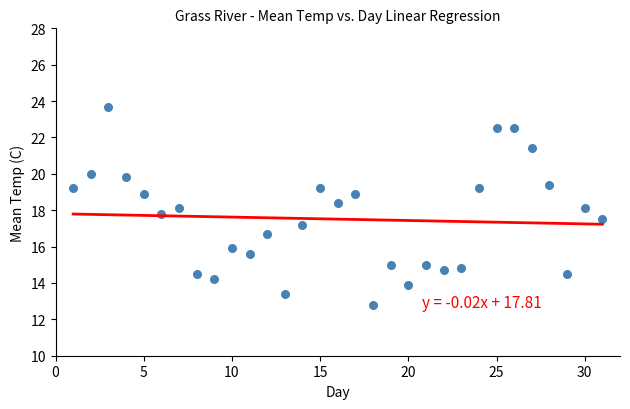

What is the range of X values (max minus min)?

30.0